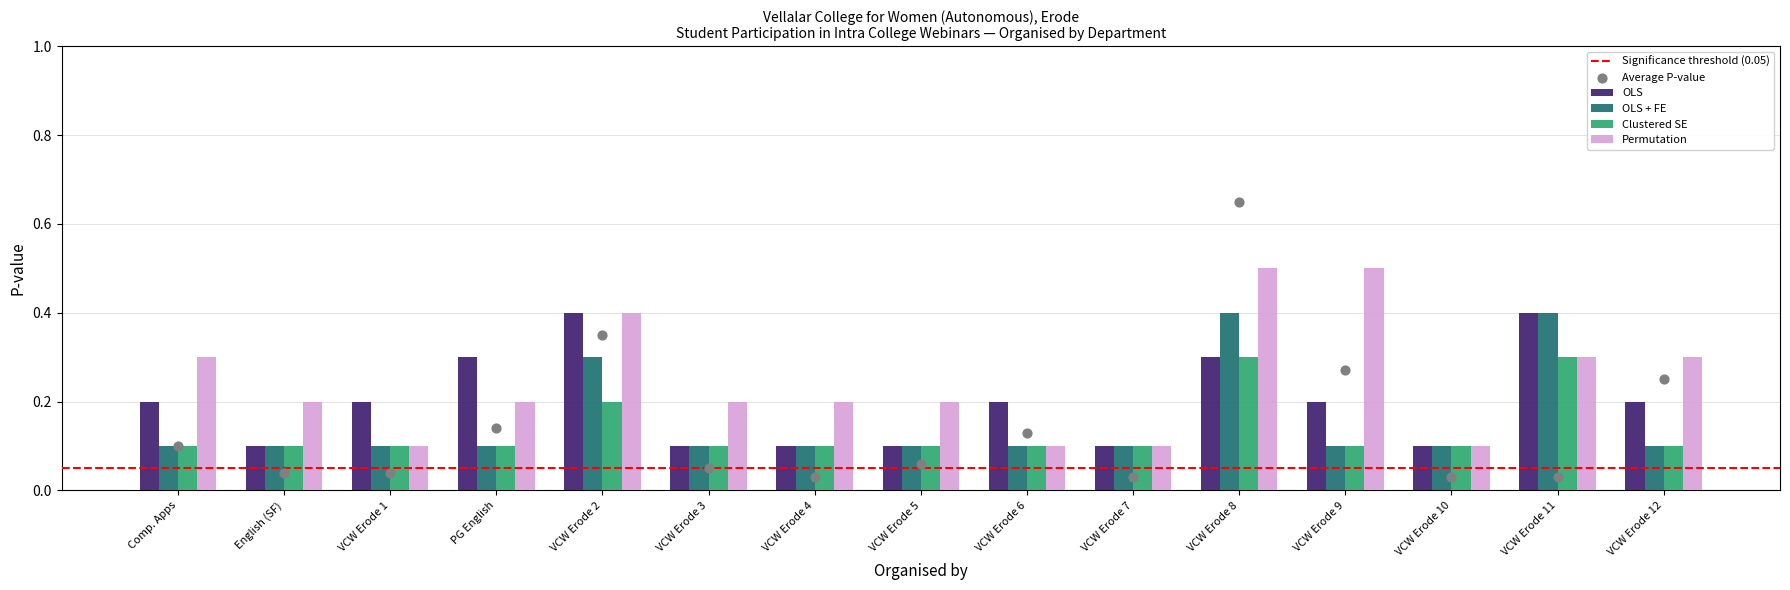

Which series has the widest spread of Y values?

Permutation